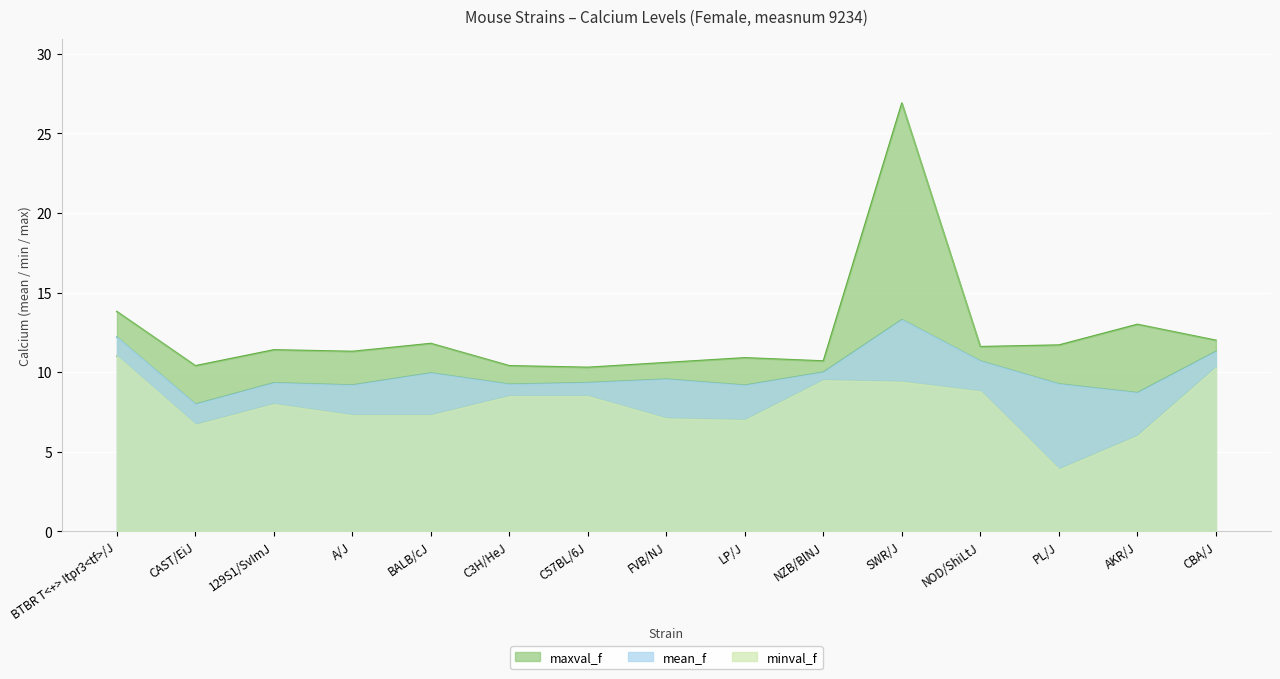

How many lines are shown in the chart?

3